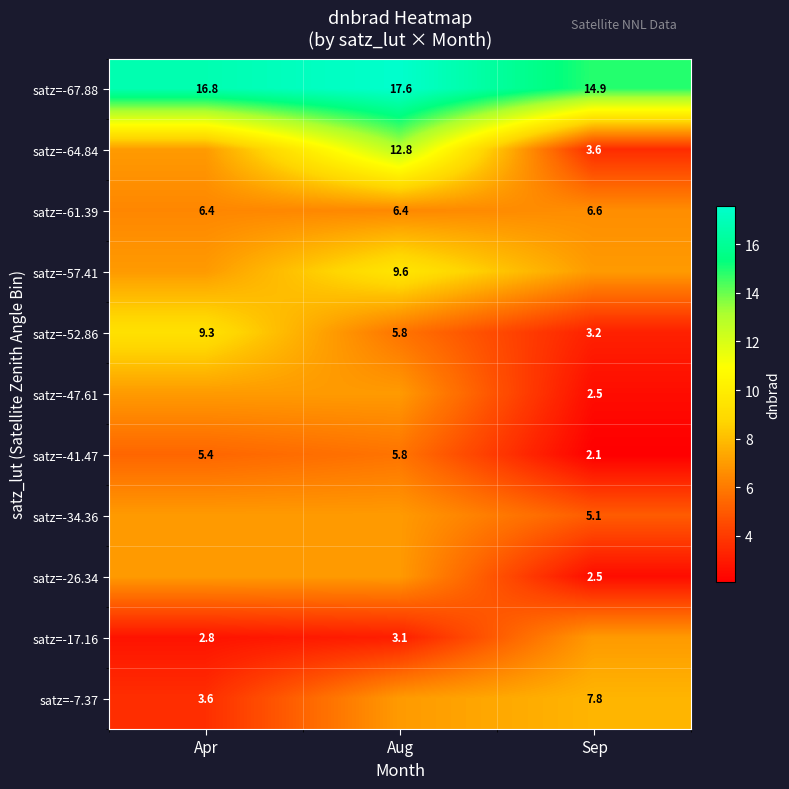

At which label is satz=-52.86 closest to 6?

Aug